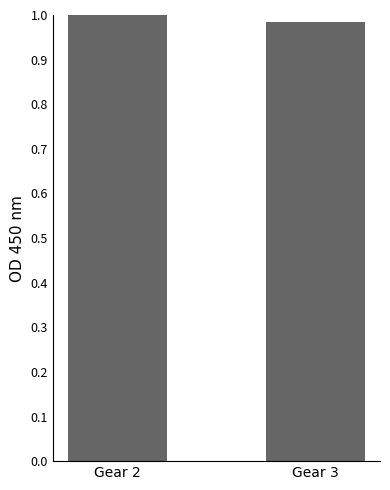

Which label corresponds to the smallest value in the chart?

Gear 3